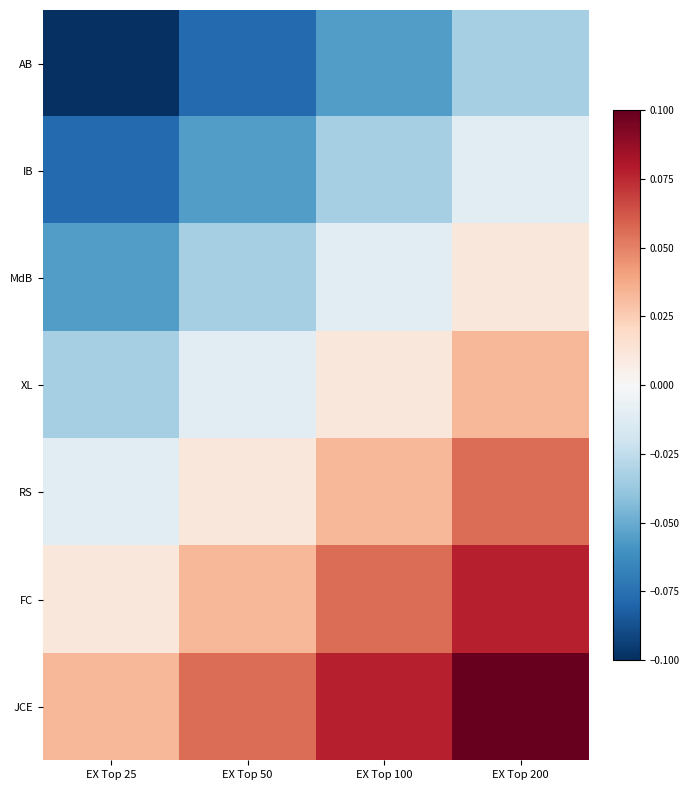

What is the total value across all series at EX Top 50?

-0.1